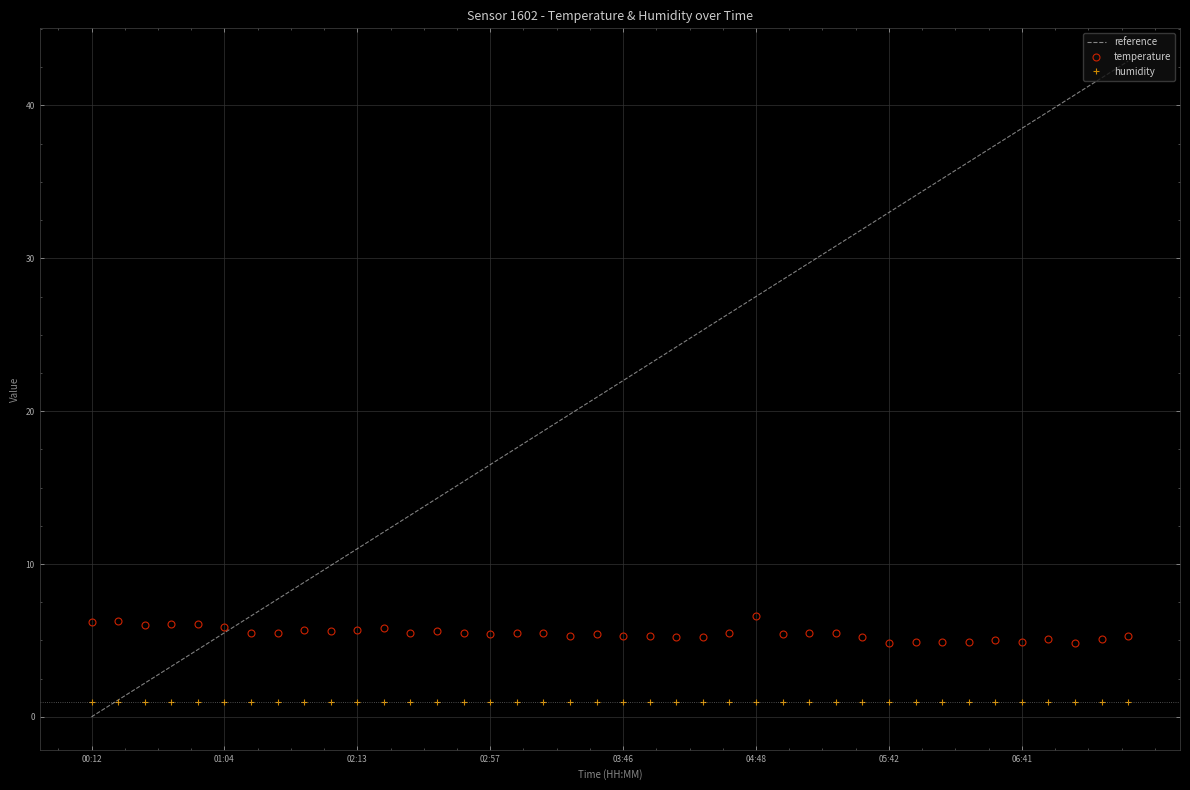

Which series has the largest total across all categories?

reference